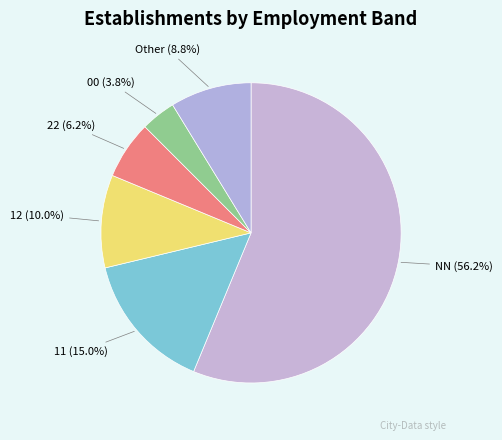

To the nearest percent, what is the difference between the largest and smallest slice percentages?

52%